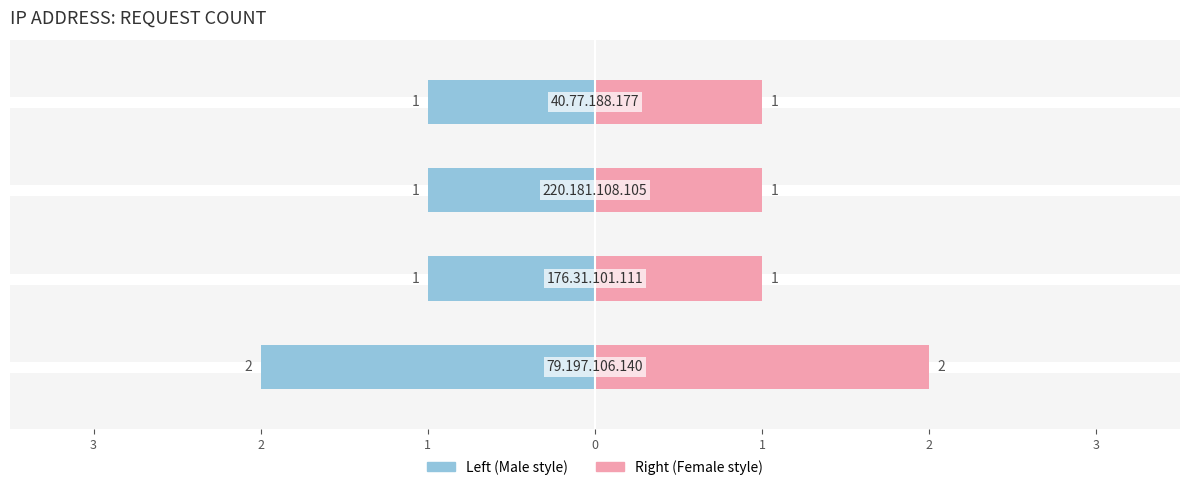

What is the difference between the maximum and minimum values in the Count (right) series?

1